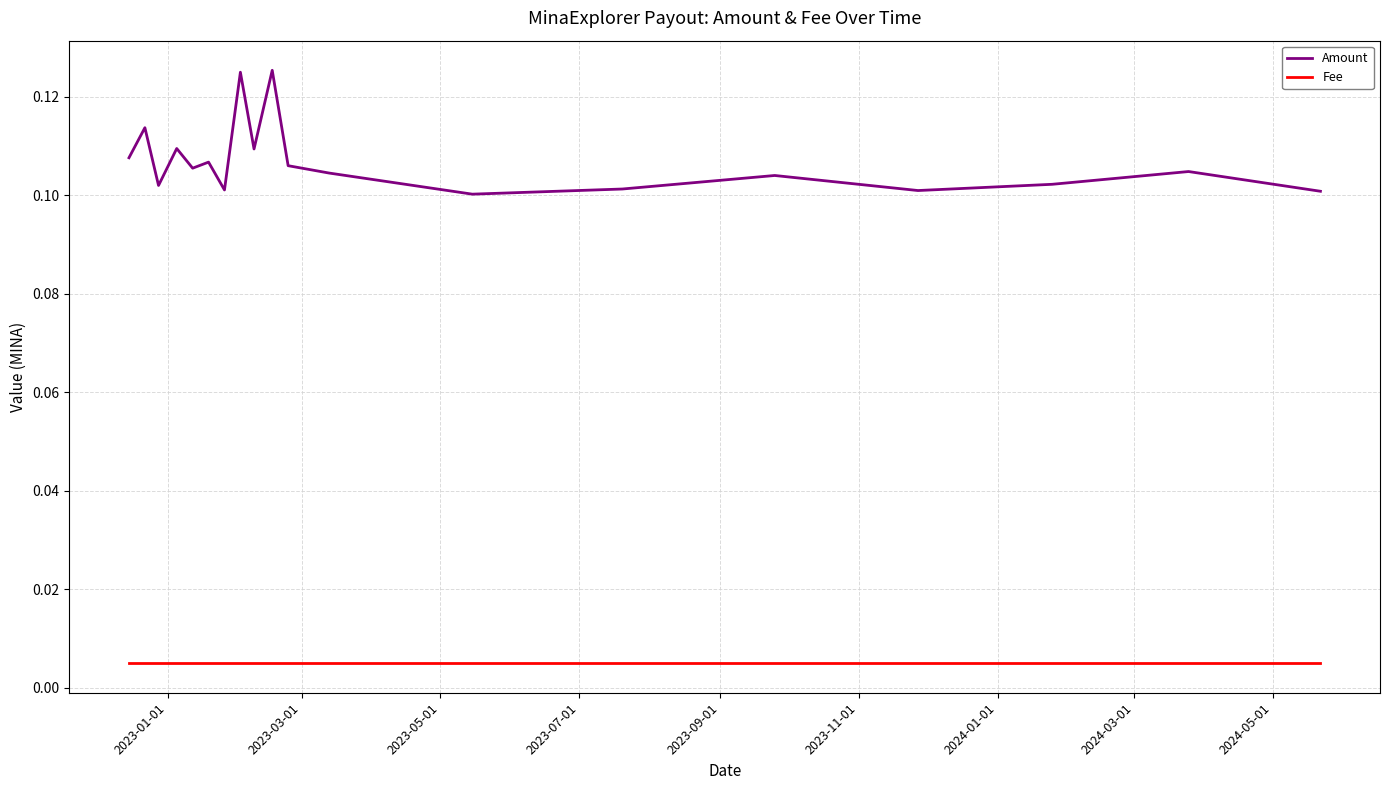

True or false: Amount and Fee cross at least once.

False